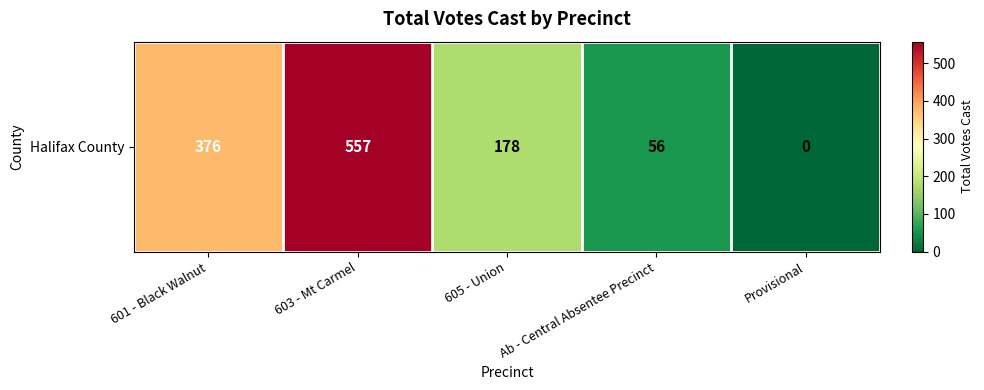

Count the values in the range 56 to 376.

3